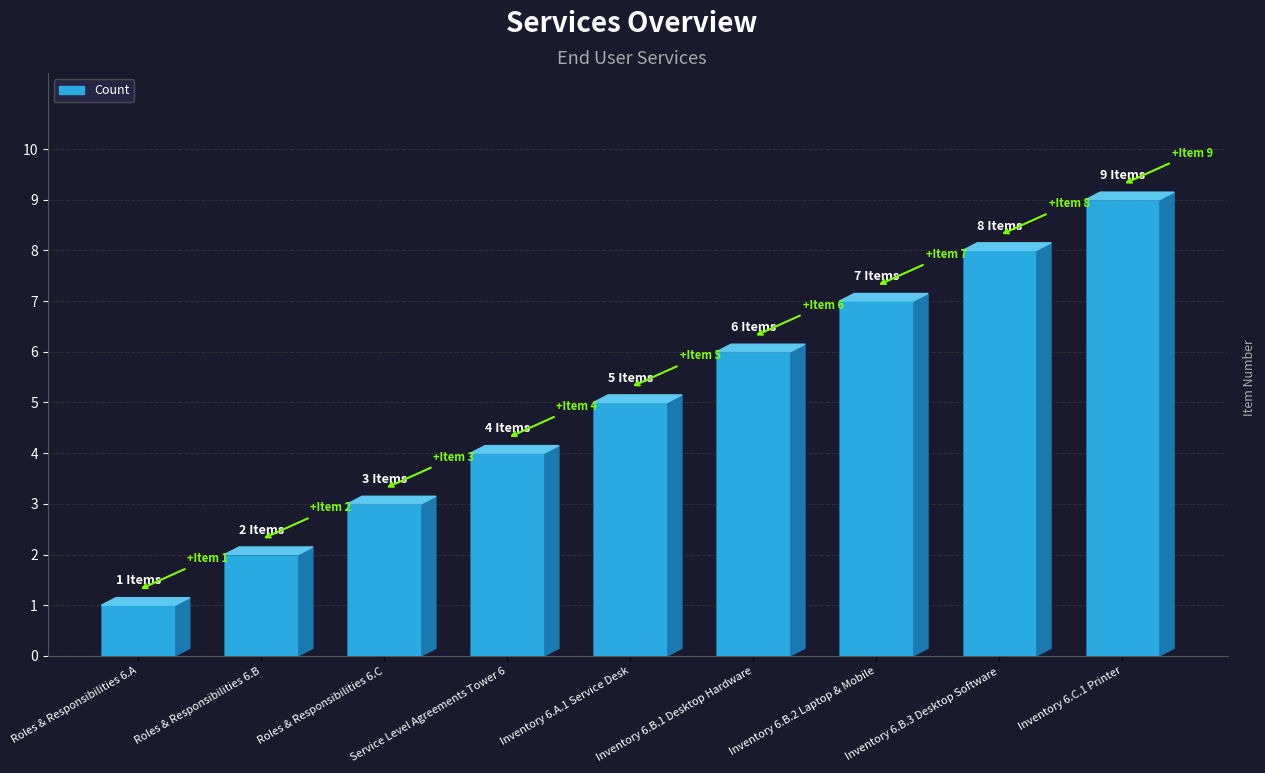

How many data points does each series have?

9